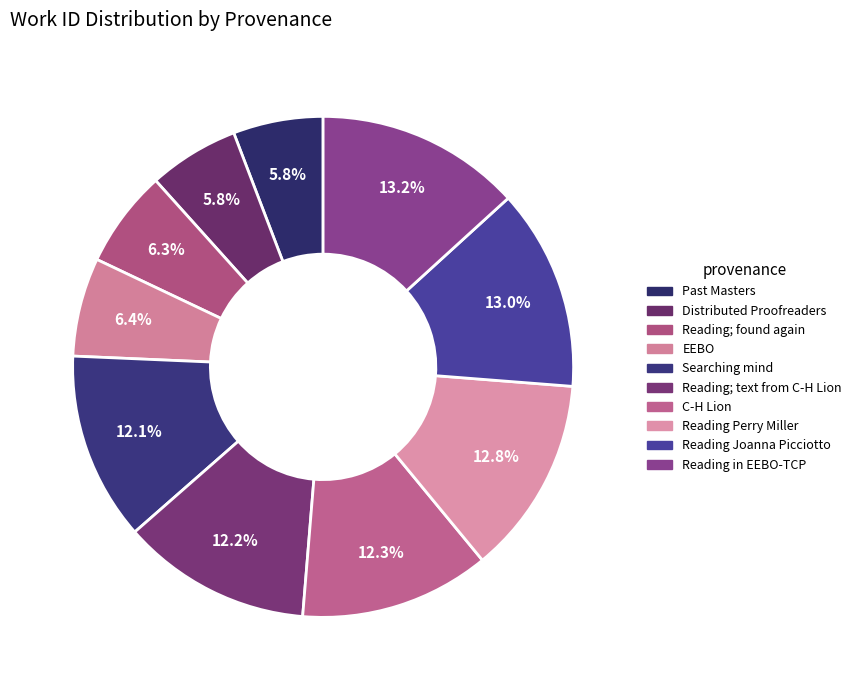

True or false: Reading in EEBO-TCP accounts for 1% of the total.

False